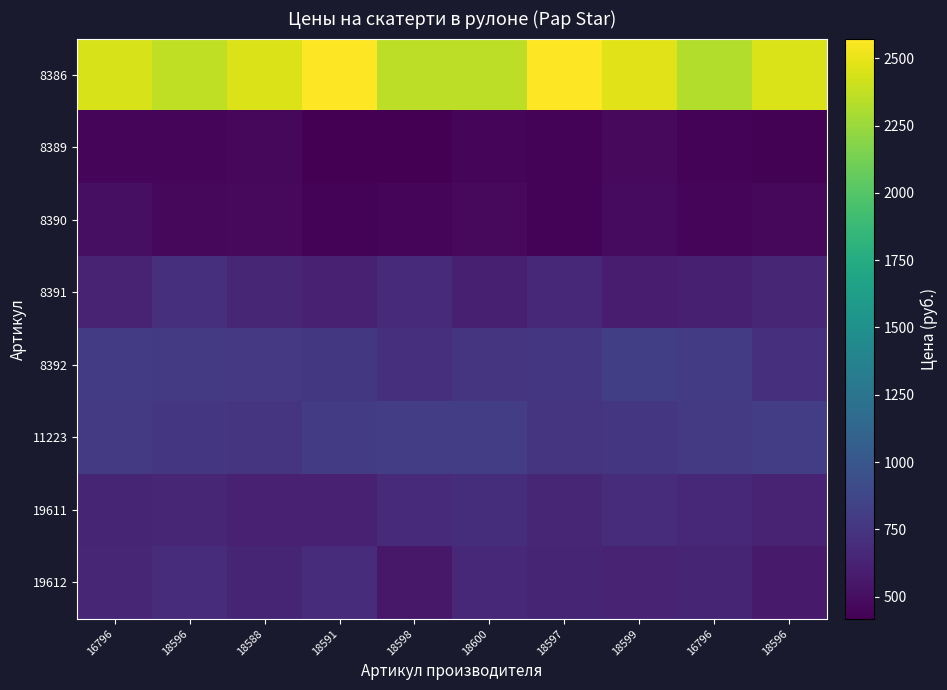

Reading left to right, extract all data points from this chart.

8386: 16796=2444.2	18596=2368.5	18588=2462.2	18591=2566.6	18598=2357.1	18600=2357.1	18597=2573.3	18599=2476.5	16796=2329.0	18596=2449.7
8389: 16796=451.3	18596=451.2	18588=467.6	18591=417.8	18598=422.2	18600=449.0	18597=438.6	18599=469.3	16796=441.0	18596=429.4
8390: 16796=504.4	18596=464.7	18588=471.6	18591=436.5	18598=457.2	18600=472.6	18597=443.0	18599=478.8	16796=455.9	18596=463.1
8391: 16796=627.5	18596=706.9	18588=646.6	18591=612.8	18598=673.6	18600=607.5	18597=653.8	18599=583.6	16796=604.0	18596=653.4
8392: 16796=804.7	18596=782.6	18588=771.5	18591=764.3	18598=718.6	18600=748.1	18597=758.1	18599=817.0	16796=789.3	18596=707.6
11223: 16796=784.5	18596=757.1	18588=745.9	18591=795.6	18598=811.8	18600=807.9	18597=739.6	18599=760.1	16796=784.8	18596=809.7
19611: 16796=639.3	18596=648.9	18588=618.8	18591=615.8	18598=681.6	18600=699.4	18597=652.6	18599=687.9	16796=666.8	18596=633.9
19612: 16796=651.6	18596=689.2	18588=638.9	18591=690.1	18598=556.2	18600=666.3	18597=642.8	18599=630.4	16796=642.9	18596=576.4